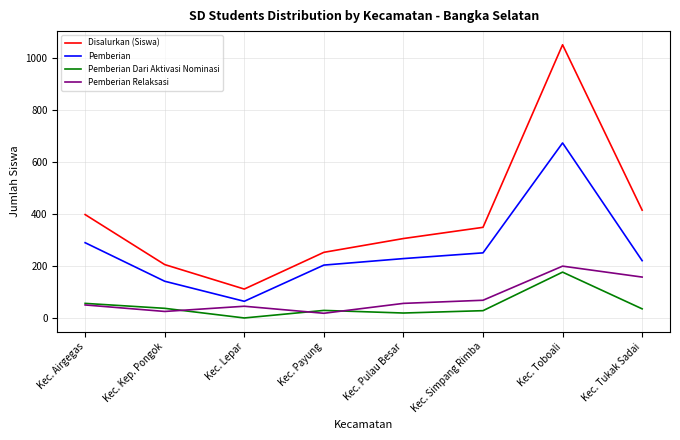

What is the difference between the maximum and second lowest values in the Pemberian Relaksasi series?

174